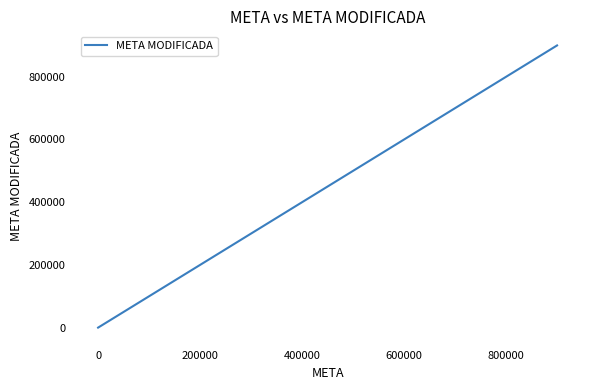

What is the maximum value shown in the chart?

900000